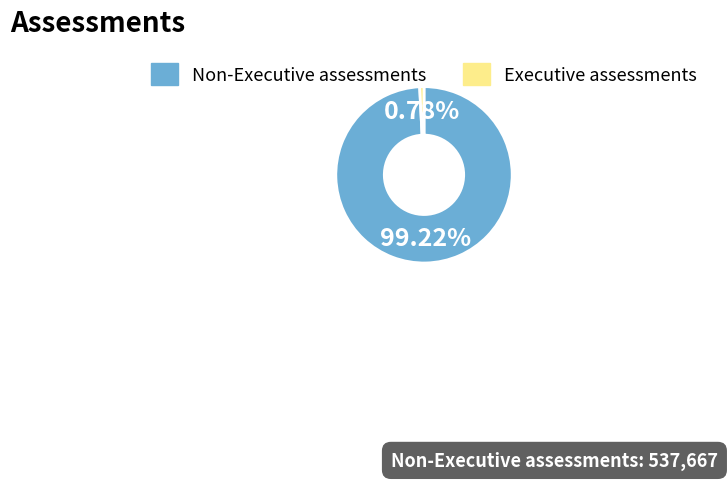

Count the number of slices in the pie.

2